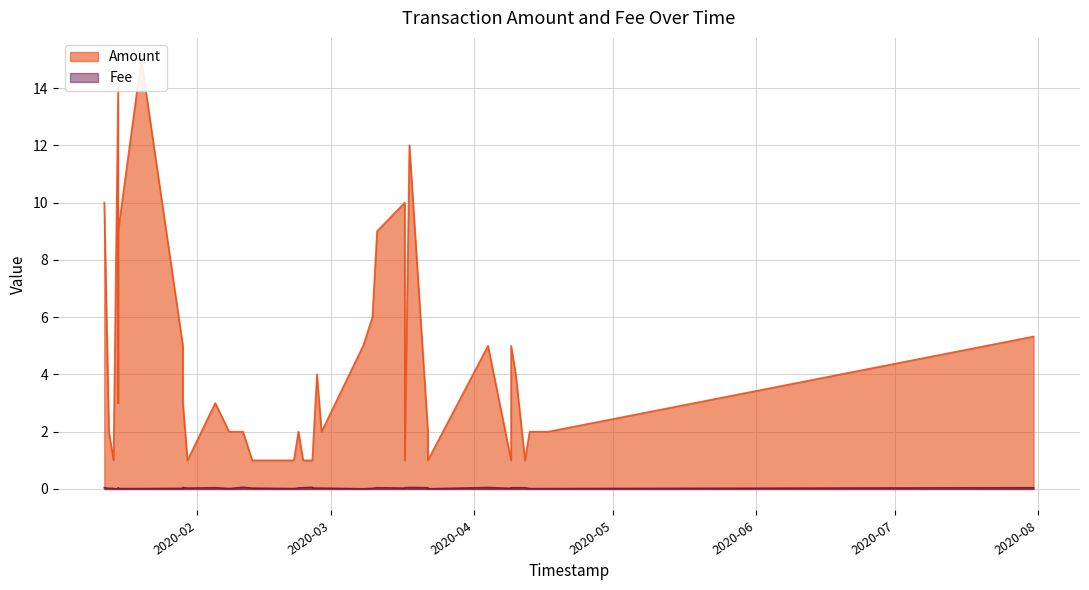

Between 2020-03-22 and 2020-01-12, which is larger?

2020-01-12